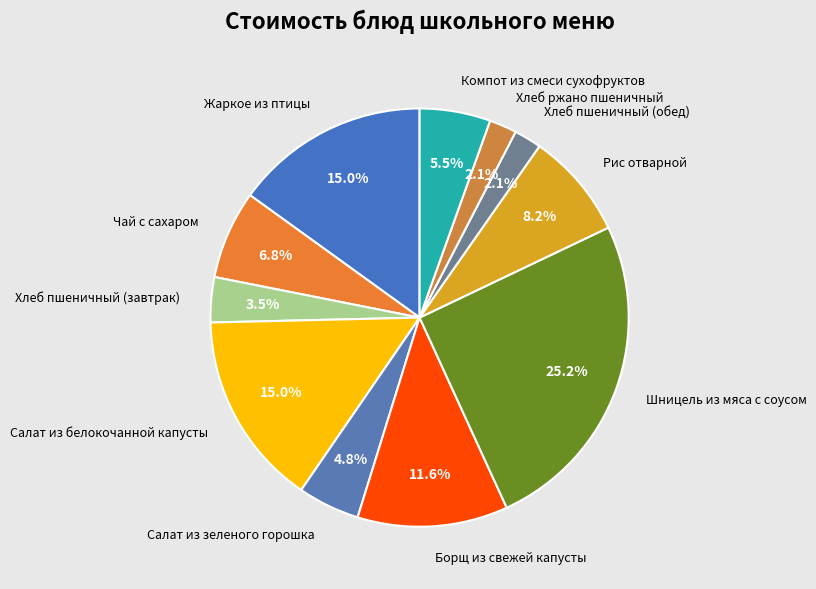

Approximately how many times larger is the value at Борщ из свежей капусты compared to Салат из зеленого горошка?

2.4